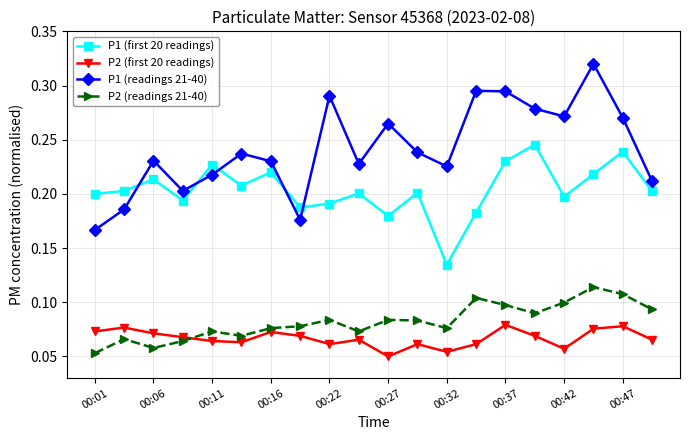

What is the sum of all P1 (first 20 readings) values?

4.1